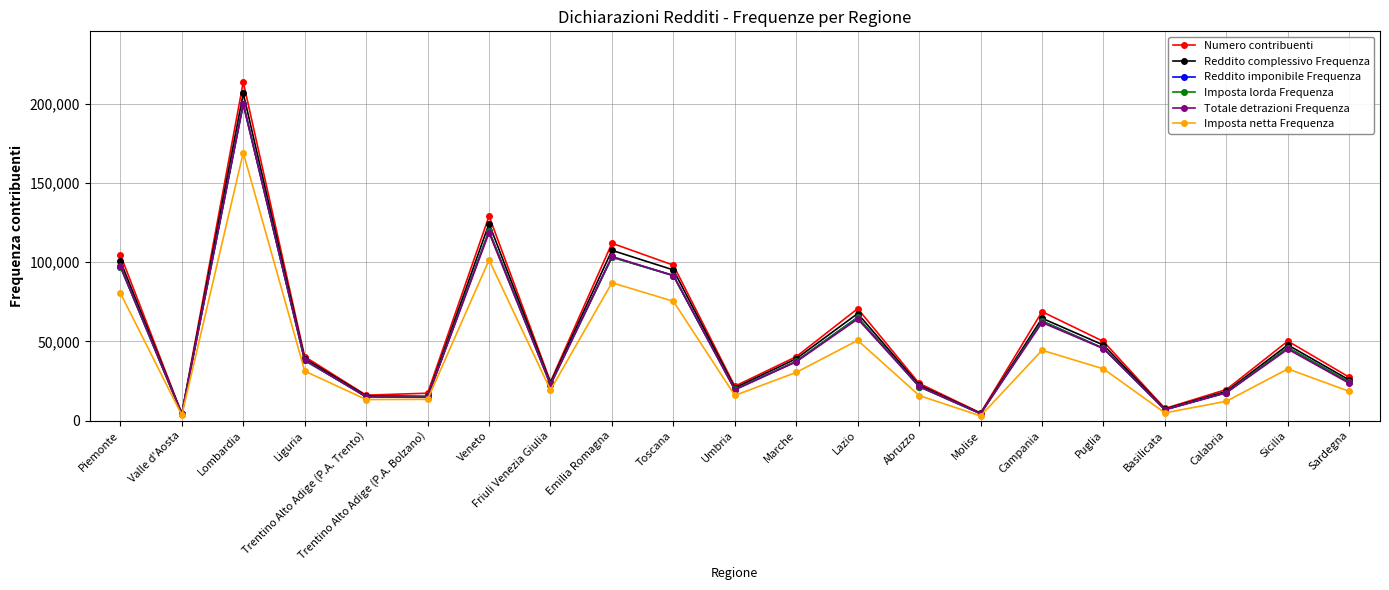

What is the lowest value of the Totale detrazioni Frequenza series?

4138